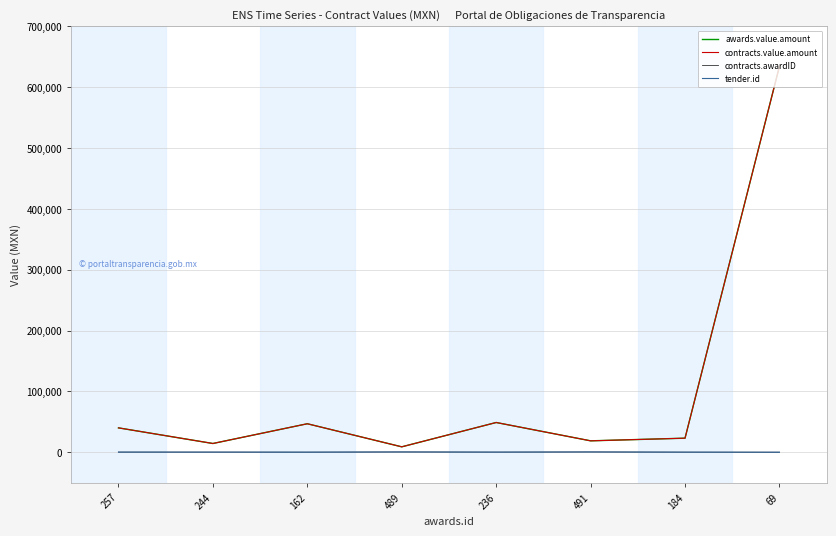

The value of contracts.awardID at 489 is 167.7. True or false?

False